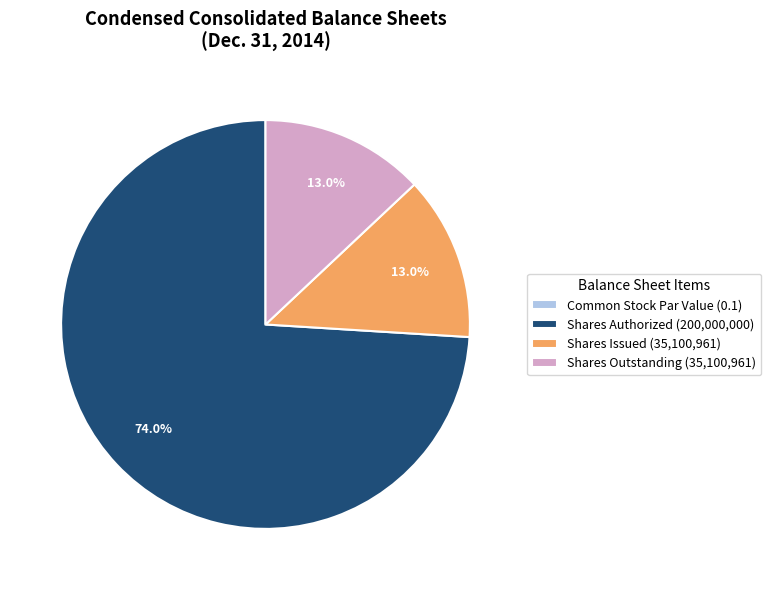

Do Shares Outstanding (35,100,961) and Shares Authorized (200,000,000) together represent more than half of the pie?

Yes